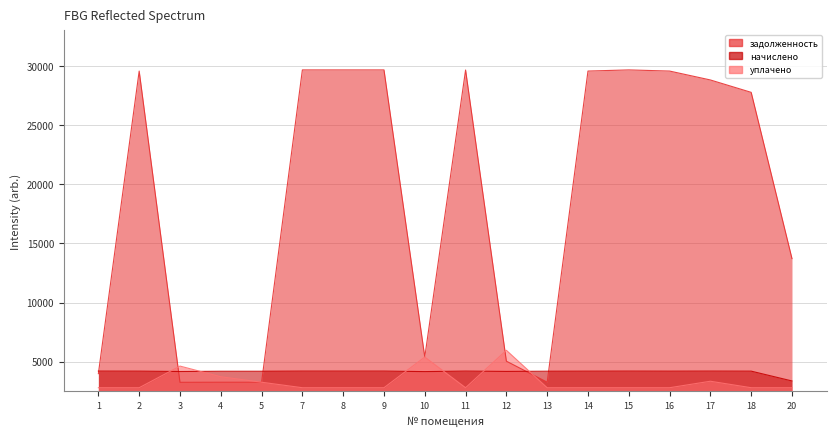

What is the maximum value shown in the chart?

29664.3